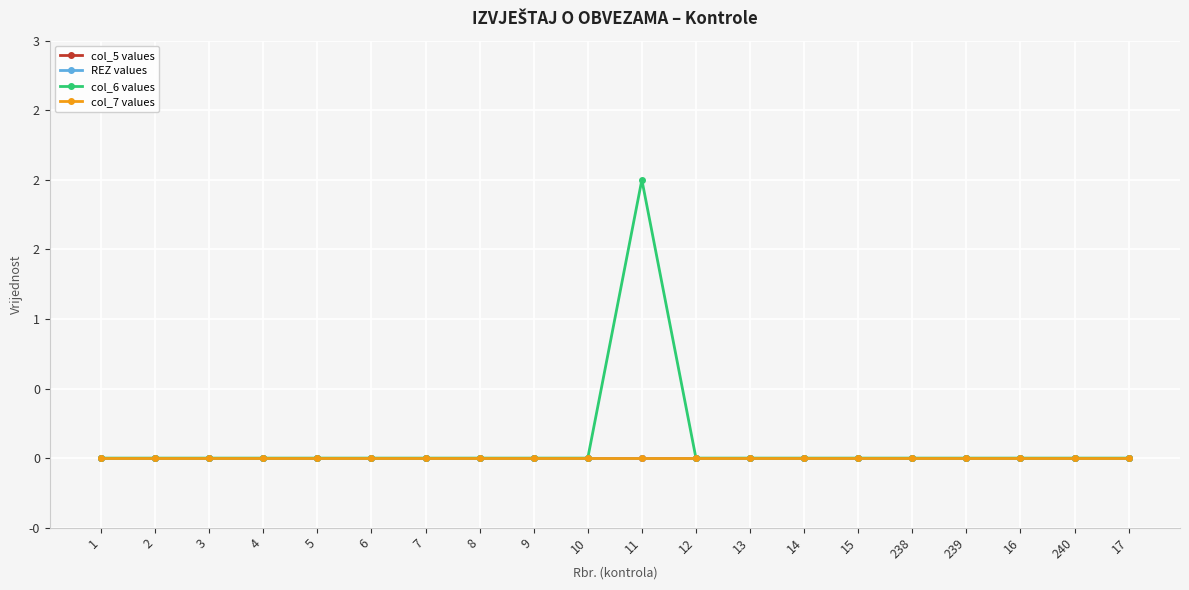

Where is col_5 values nearest to the value 0?

1